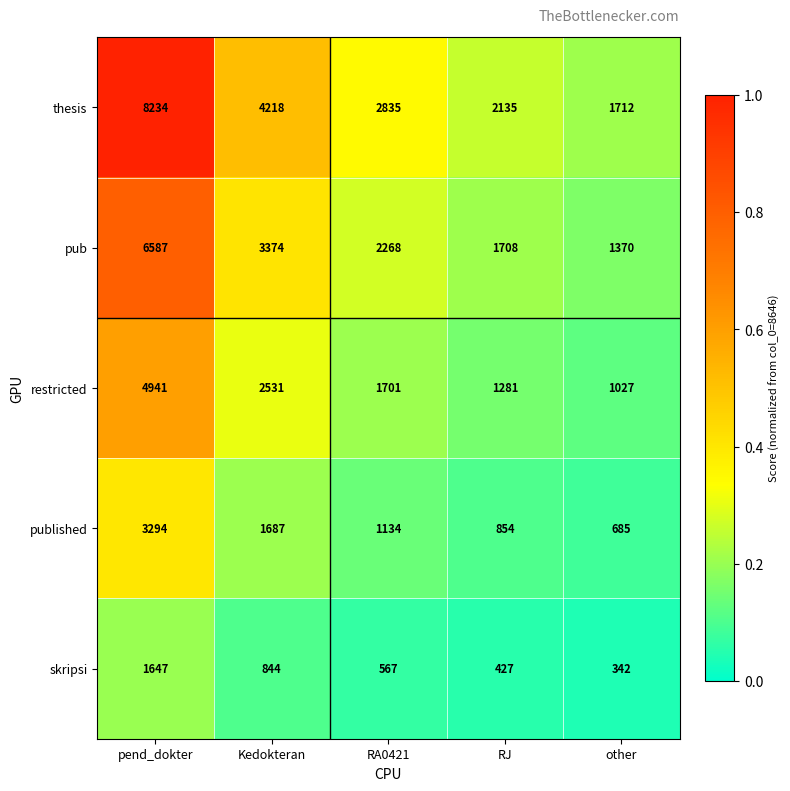

At which category does the chart reach its peak across all series?

pend_dokter